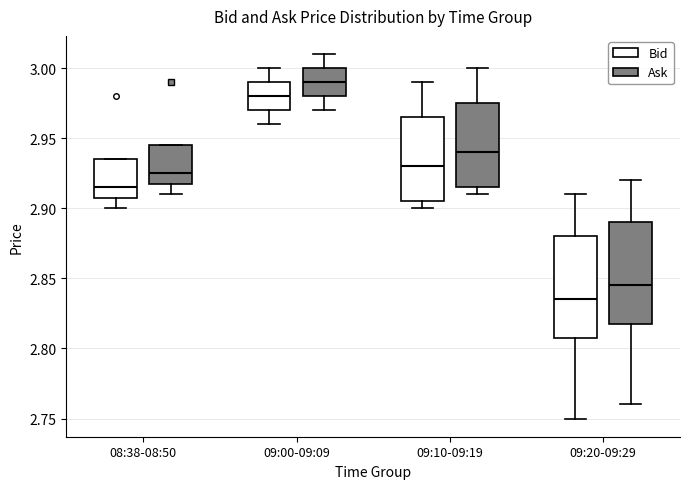

Reading left to right, transcribe this box plot: for each box, give where its median line is, the range the box spans, and where its two whiskers end, as read against the y-axis. The values are not printed on the chart, so give them approximately, as read against the axis.

08:38-08:50 (Bid): median 2.915, box 2.910 to 2.935, whiskers 2.900 to 2.935
08:38-08:50 (Ask): median 2.925, box 2.920 to 2.945, whiskers 2.910 to 2.945
09:00-09:09 (Bid): median 2.980, box 2.970 to 2.990, whiskers 2.960 to 3.000
09:00-09:09 (Ask): median 2.990, box 2.980 to 3.000, whiskers 2.970 to 3.010
09:10-09:19 (Bid): median 2.930, box 2.905 to 2.965, whiskers 2.900 to 2.990
09:10-09:19 (Ask): median 2.940, box 2.915 to 2.975, whiskers 2.910 to 3.000
09:20-09:29 (Bid): median 2.835, box 2.810 to 2.880, whiskers 2.750 to 2.910
09:20-09:29 (Ask): median 2.845, box 2.820 to 2.890, whiskers 2.760 to 2.920